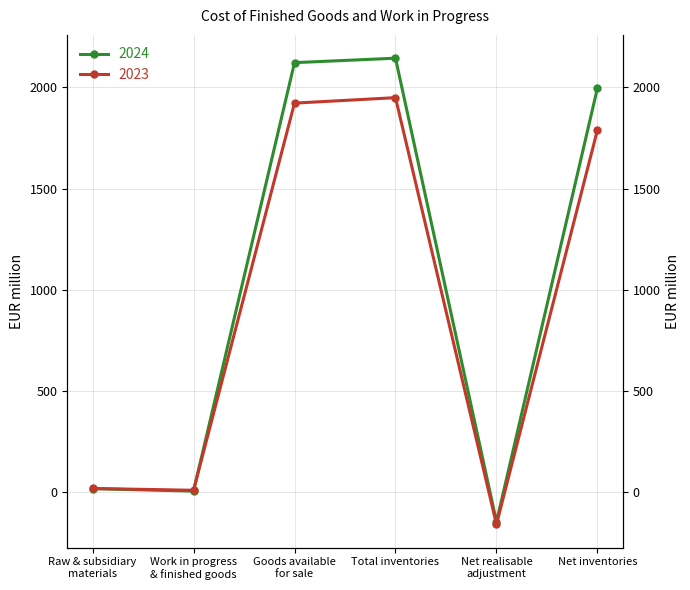

Where is the first local maximum for 2023?

Total inventories